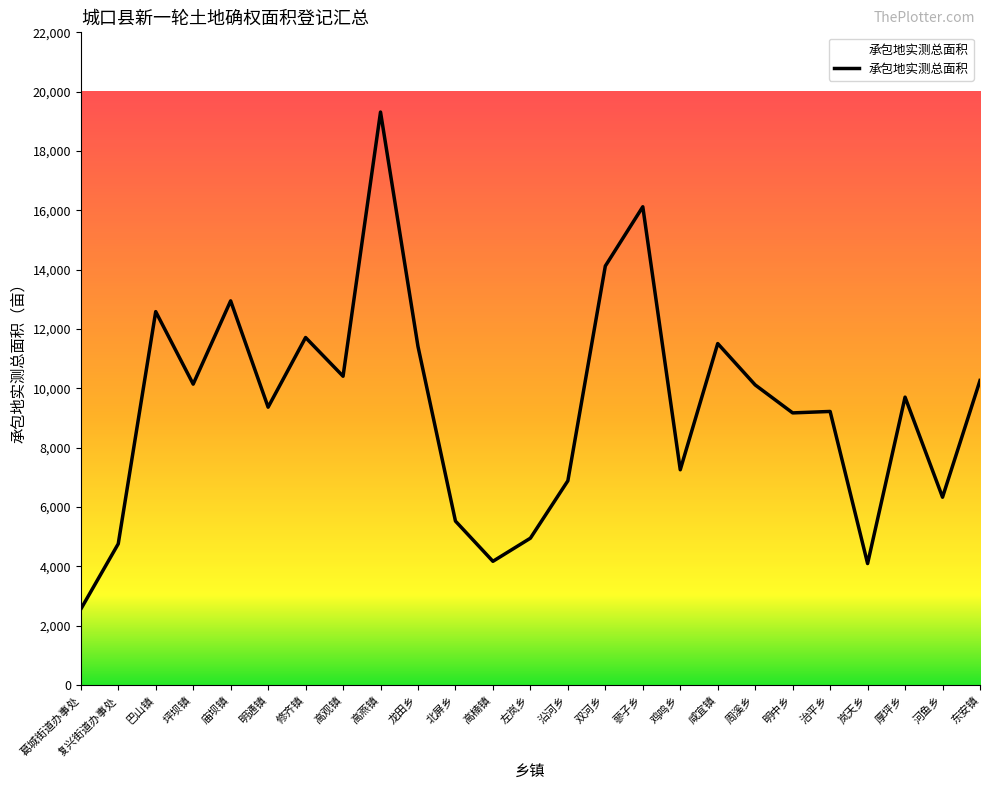

Approximately how many times larger is the value at 治平乡 compared to 鸡鸣乡?

1.3